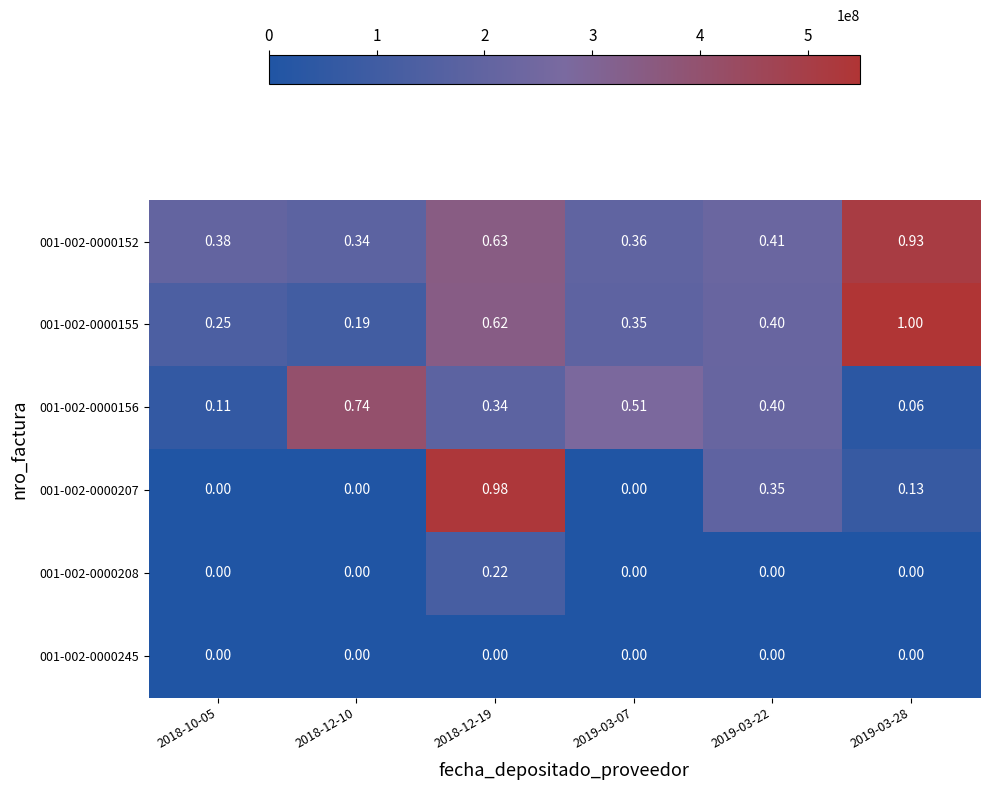

Is the value of 001-002-0000155 at 2018-10-05 greater than the value of 001-002-0000152 at 2018-10-05?

No